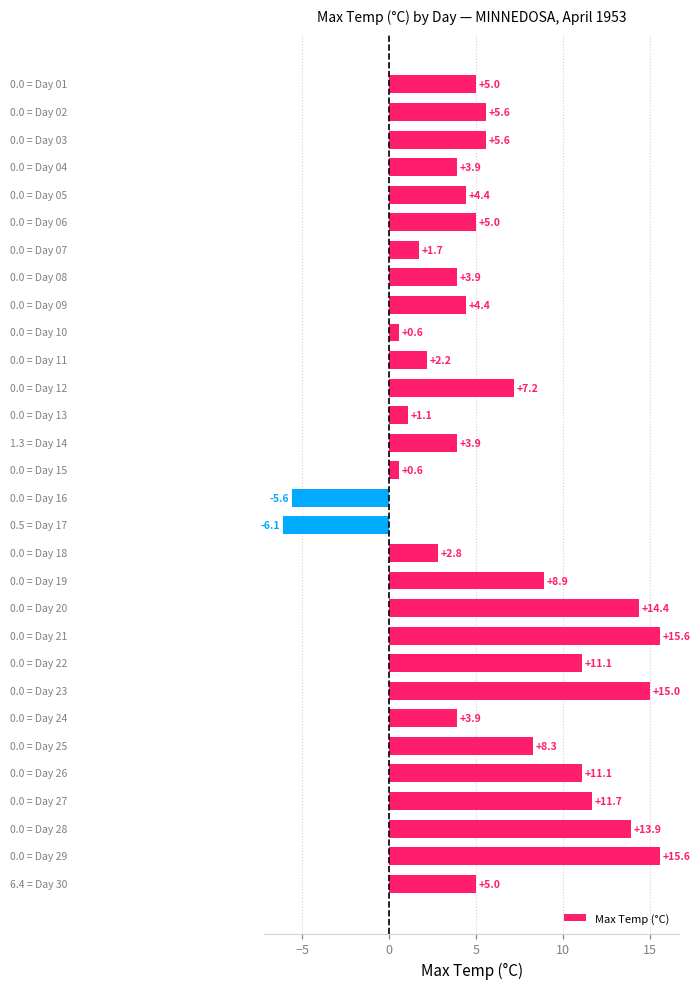

What is the sum of all values?

180.7